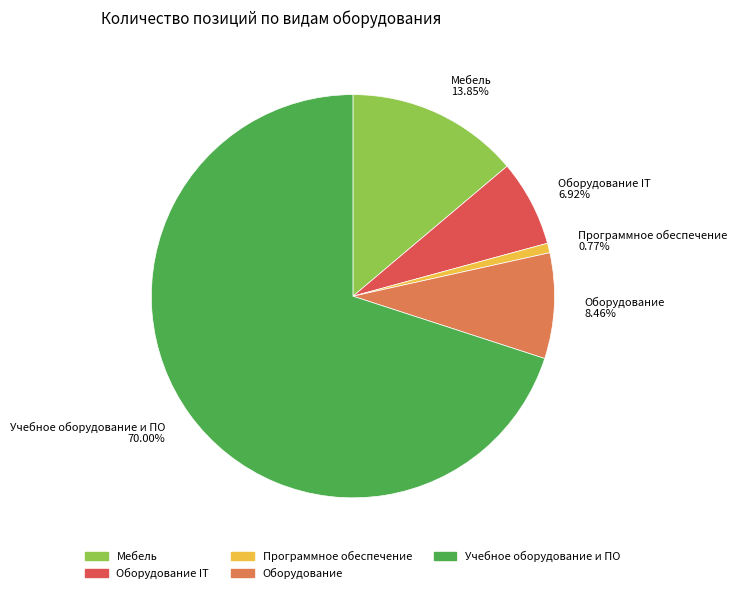

Do Оборудование IT and Мебель together represent more than half of the pie?

No